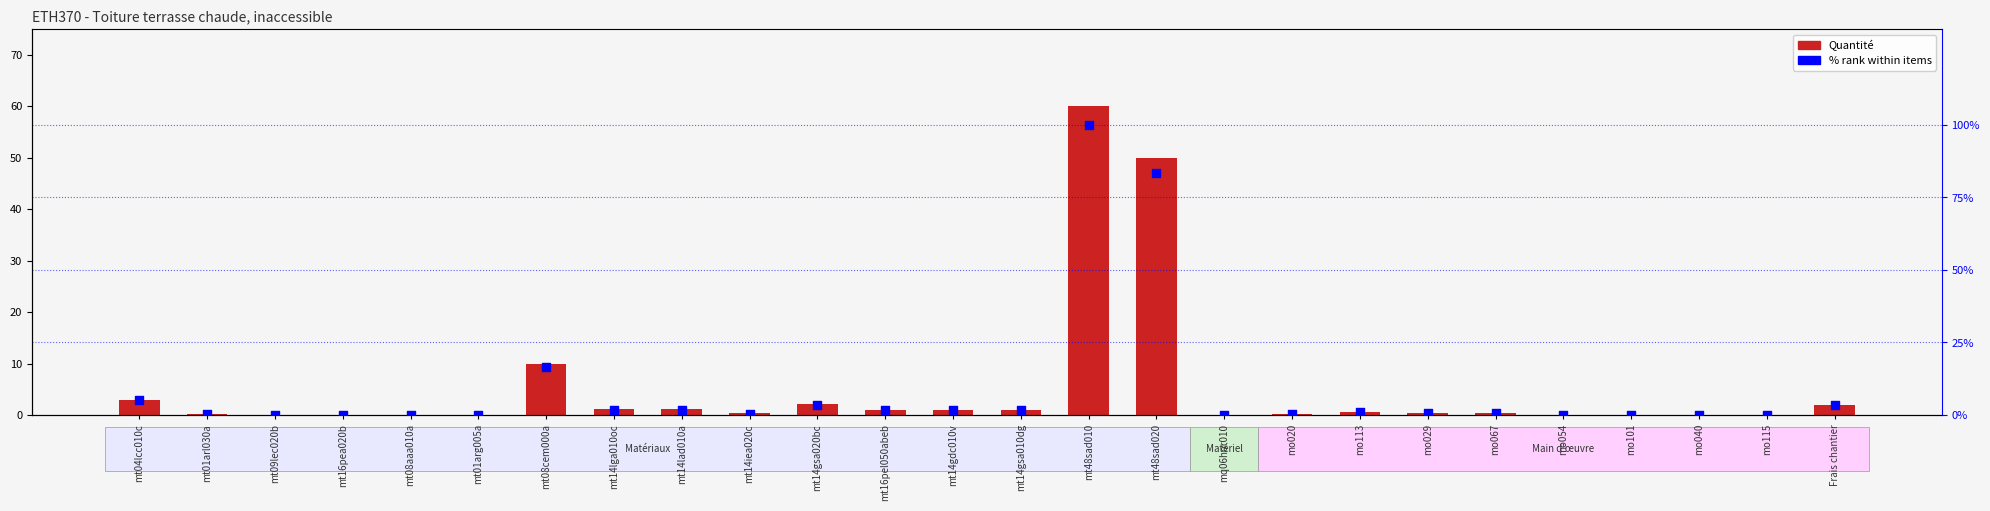

Which series has the largest total across all categories?

% rank within items